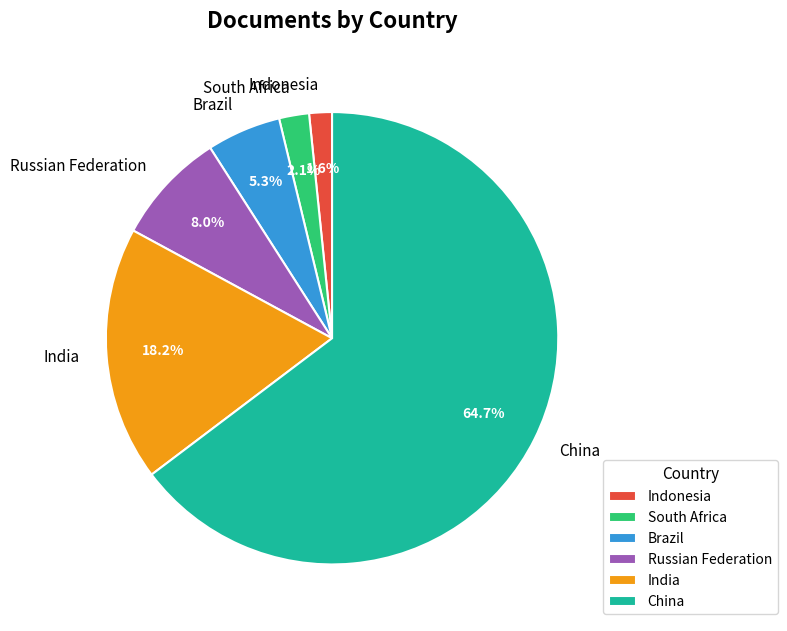

The India slice represents 9% of the pie. True or false?

False